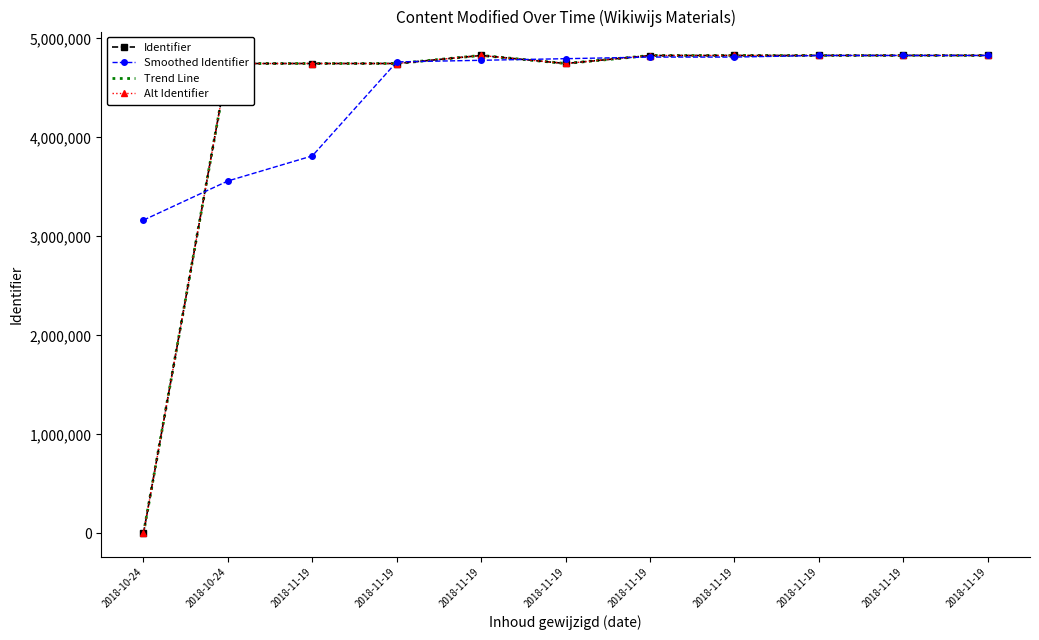

Which category has the lowest value across all series?

2018-10-24